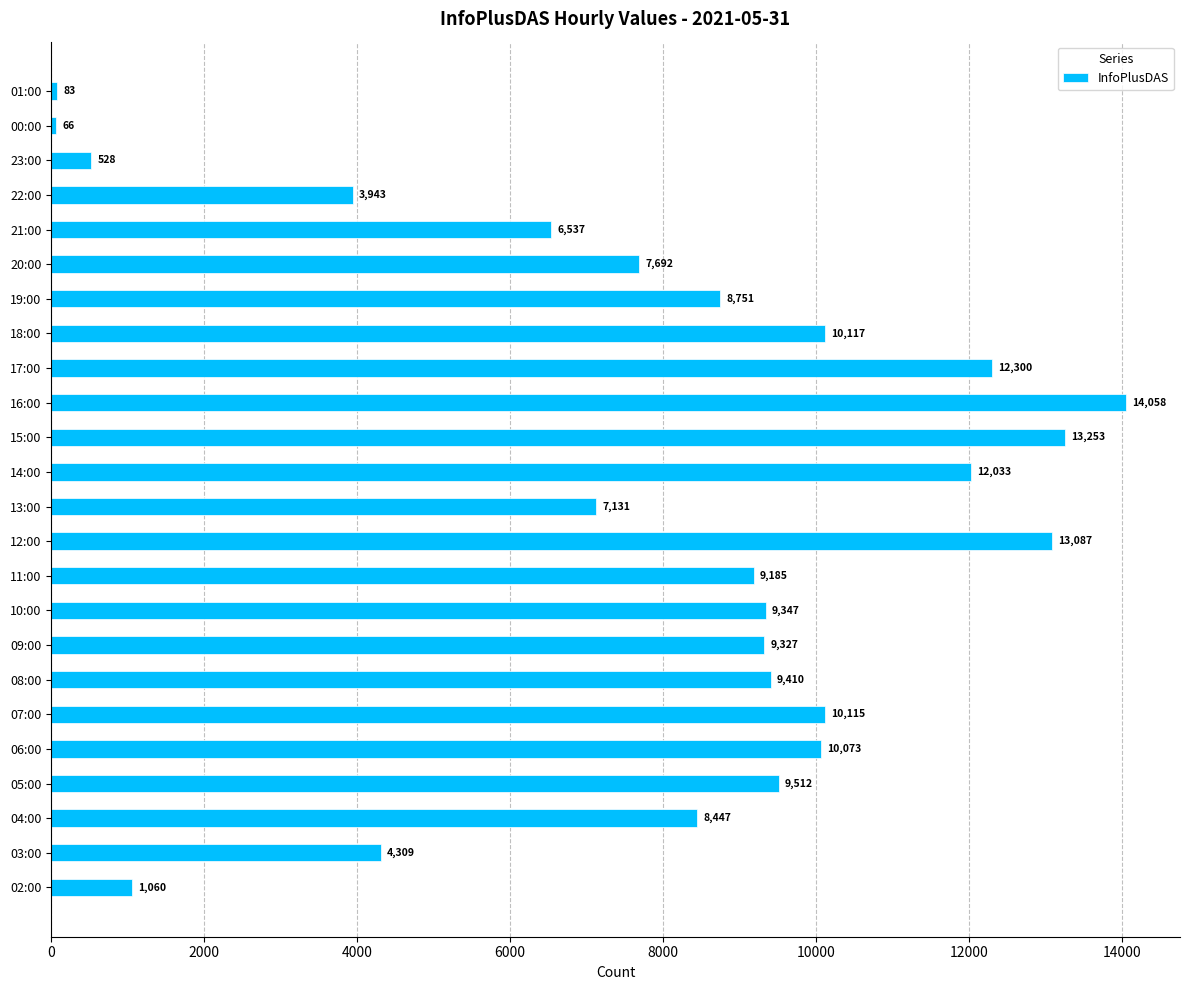

Which has a higher value, 05:00 or 22:00?

05:00